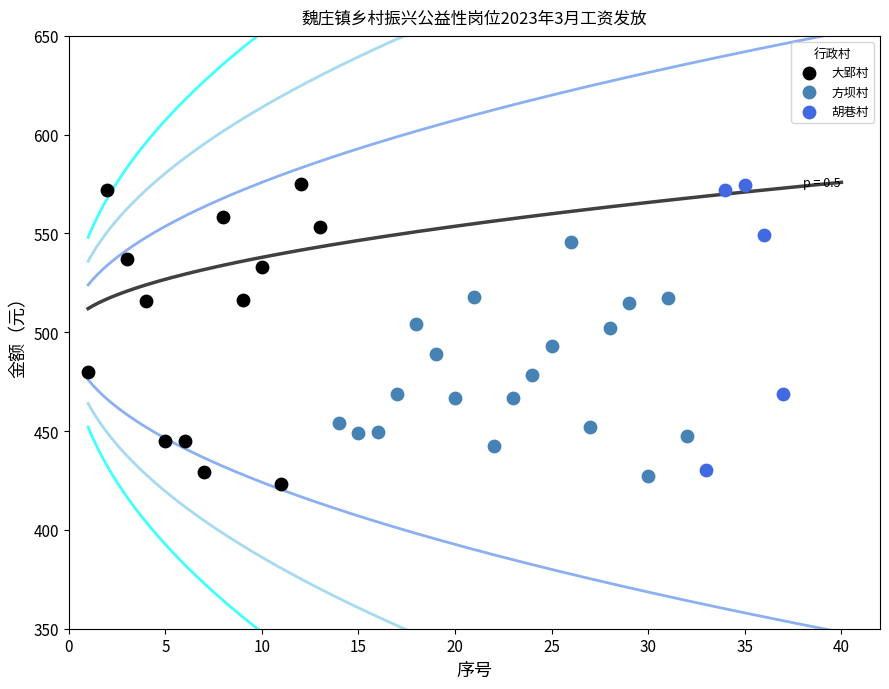

What are all the series names shown in the legend?

大郢村, 方坝村, 胡巷村